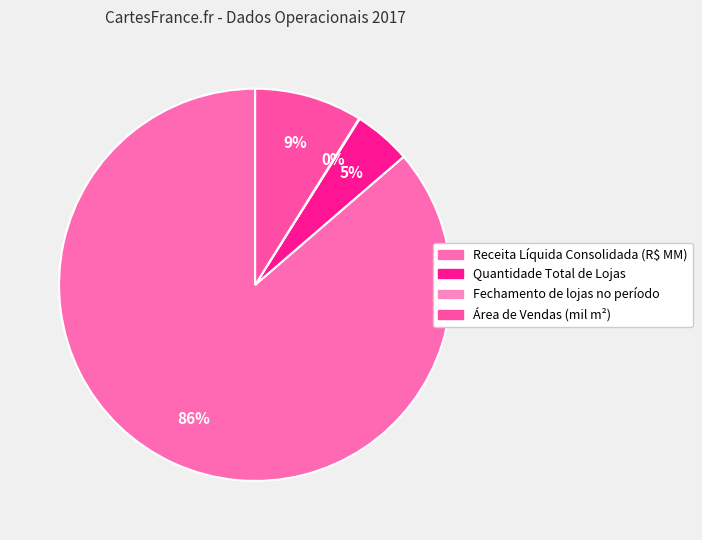

What percentage do Quantidade Total de Lojas and Fechamento de lojas no período together represent?

4.8%